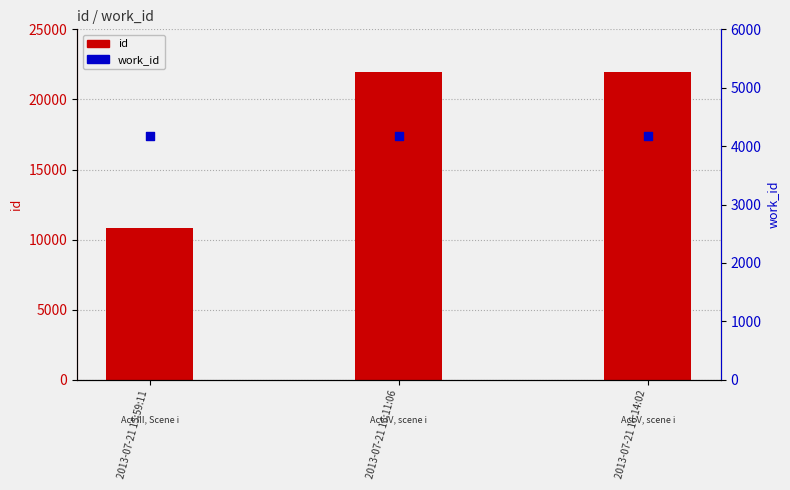

At which category is the sum across all series the highest?

2013-07-21 16:14:02